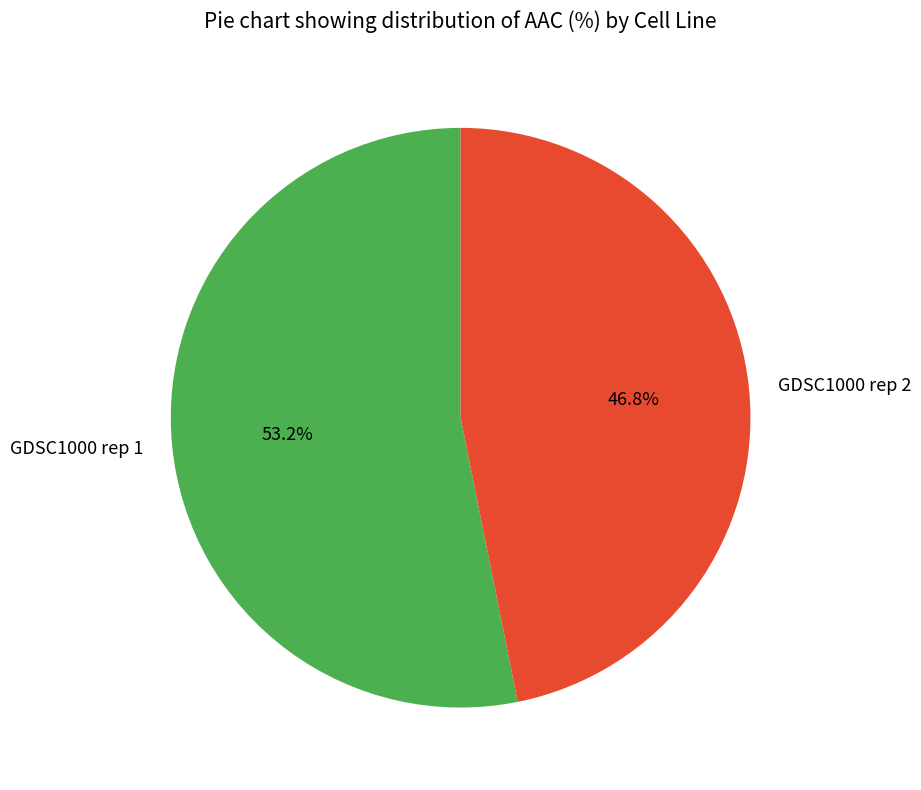

Is there any slice that represents more than half of the pie?

Yes